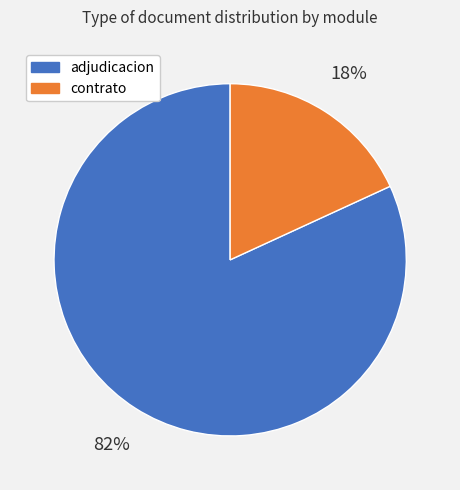

What is the smallest slice in the pie chart?

contrato